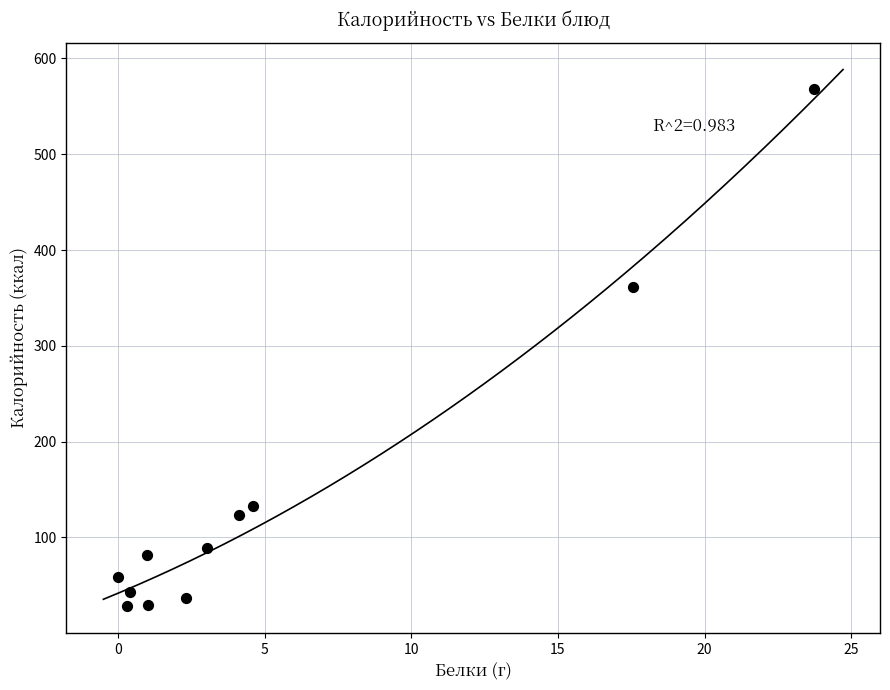

What is the range of Y values (max minus min)?

539.6